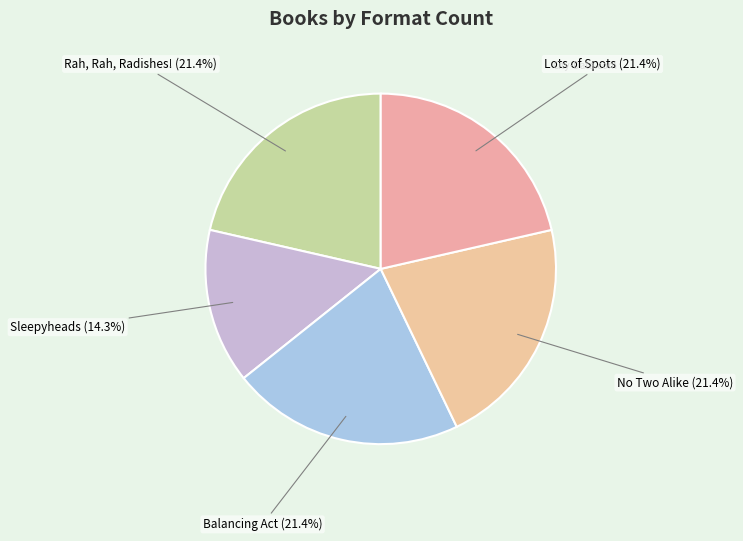

To the nearest percent, what is the average slice percentage?

20%